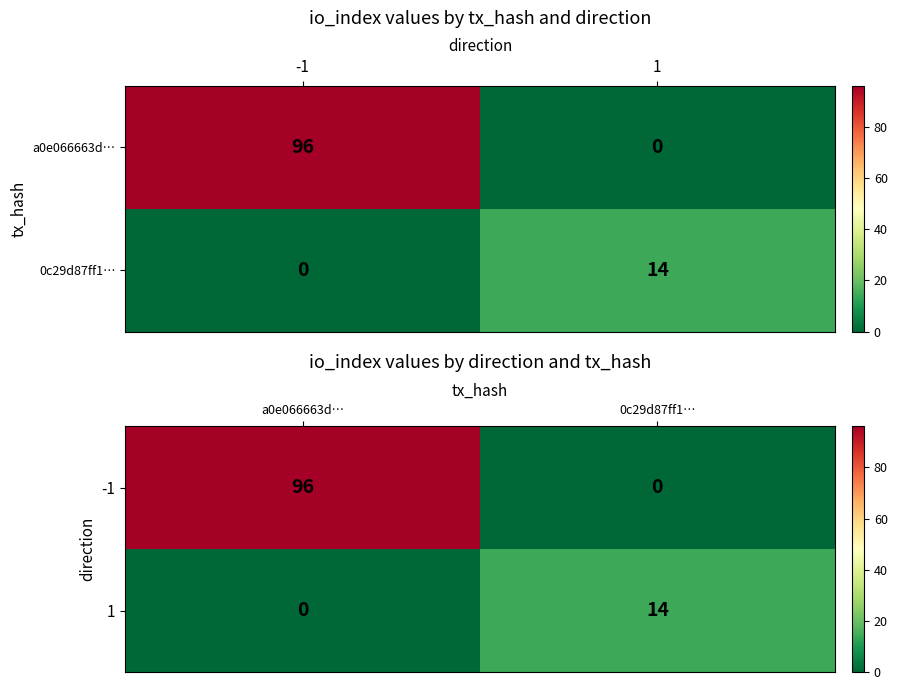

How many data points in 1 are less than 14?

1